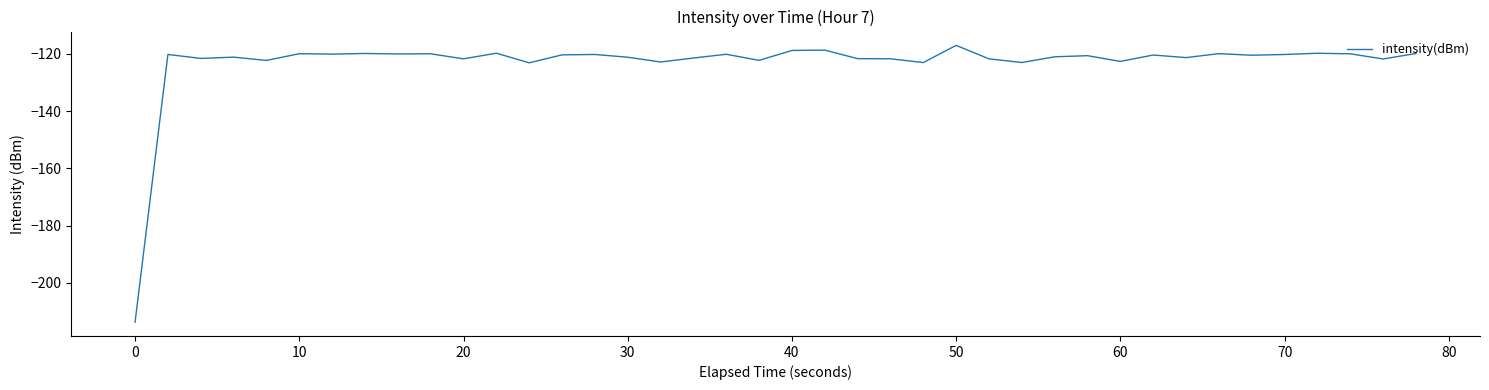

What is the smallest value displayed?

-213.7